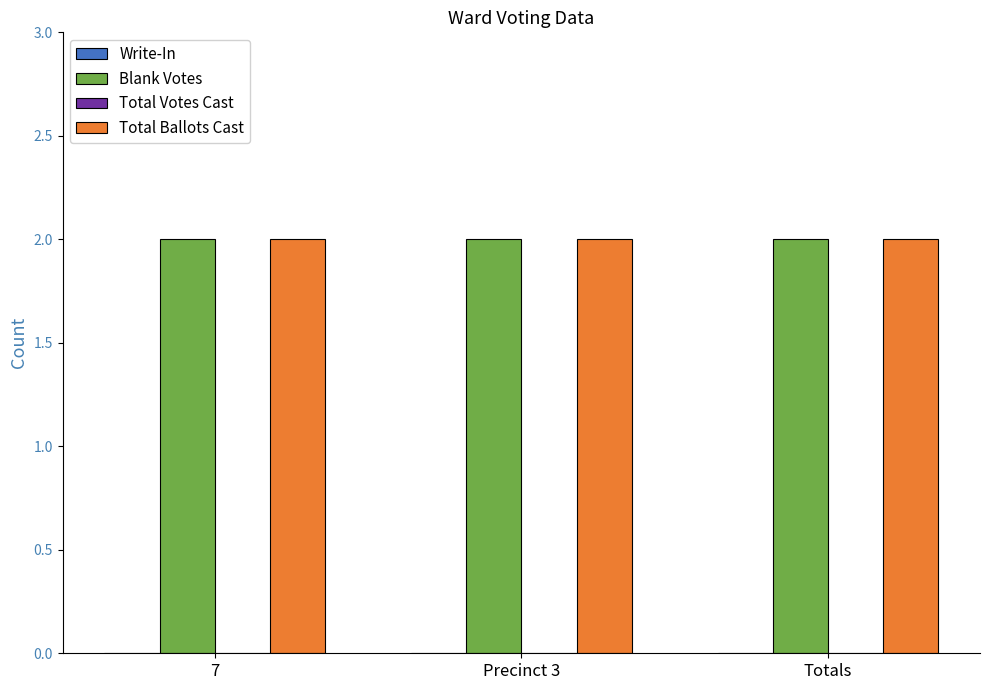

Which has a higher value, 7 or Precinct 3?

7